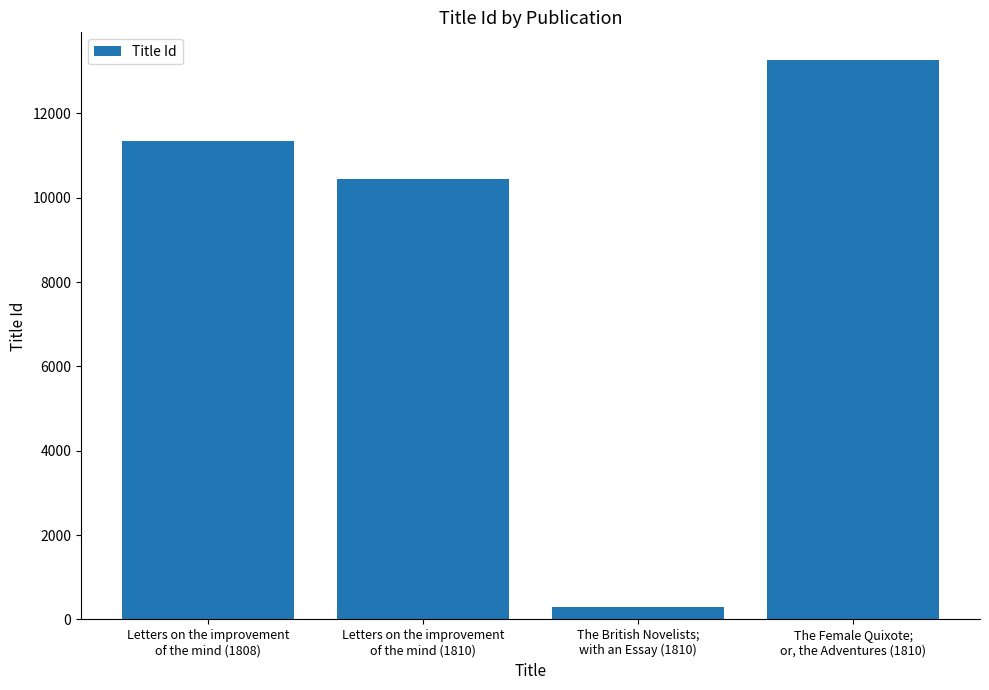

Which label corresponds to the smallest value in the chart?

The British Novelists;
with an Essay (1810)